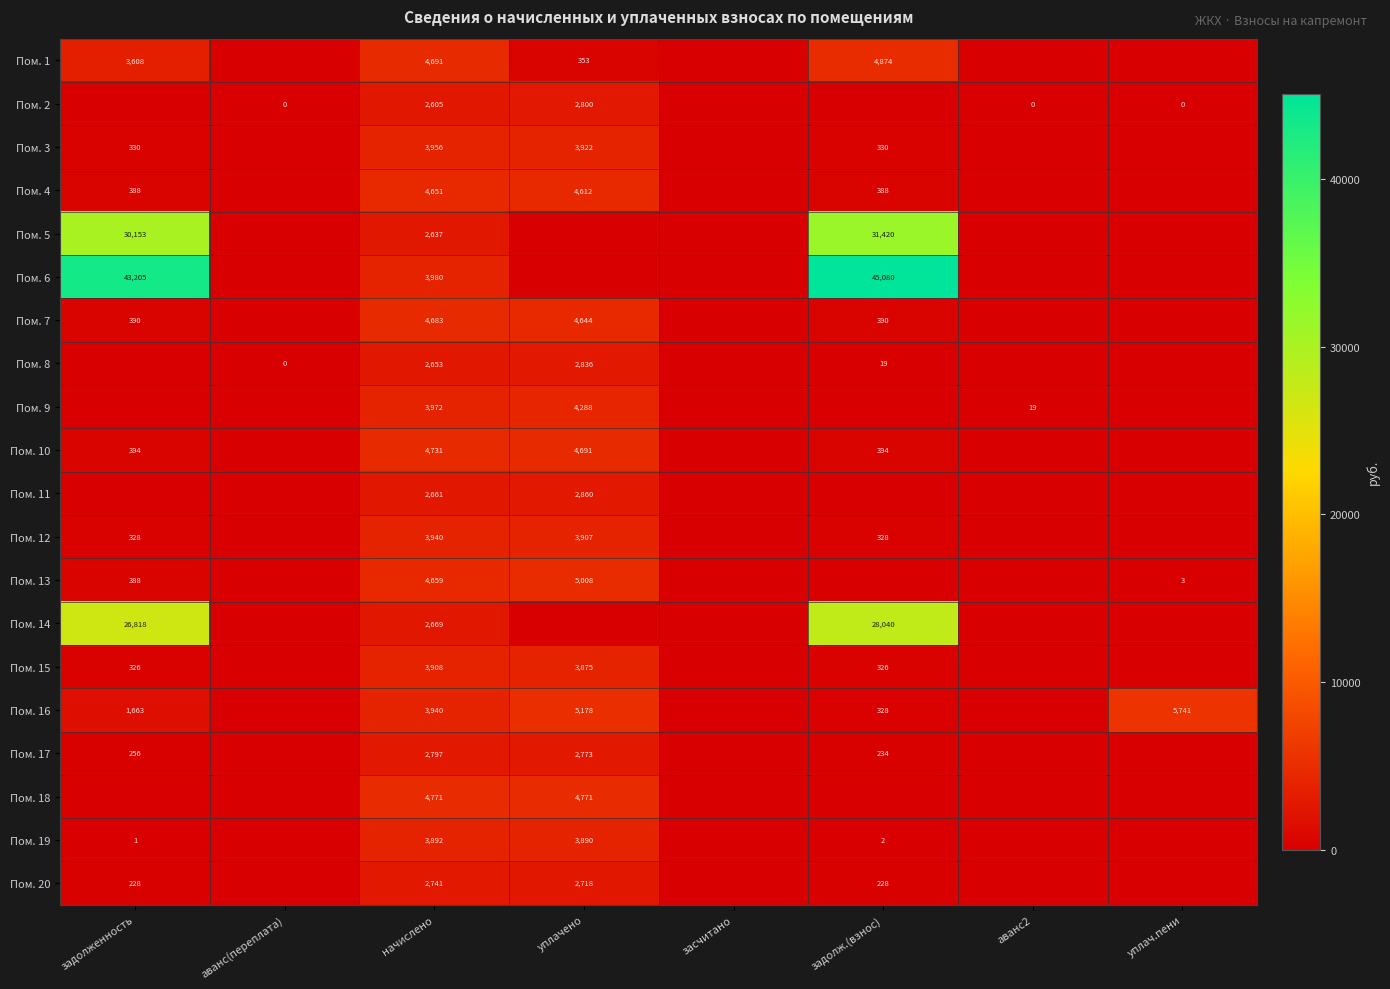

What is the spread (max minus min) of values at уплач.пени?

5740.9